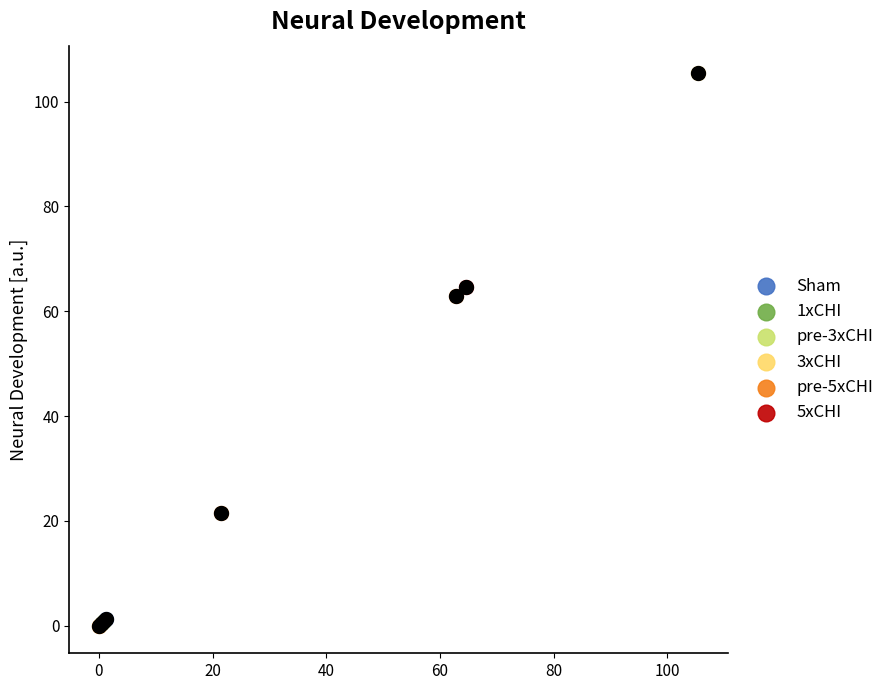

What are all the series names shown in the legend?

Sham, 1xCHI, pre-3xCHI, 3xCHI, pre-5xCHI, 5xCHI